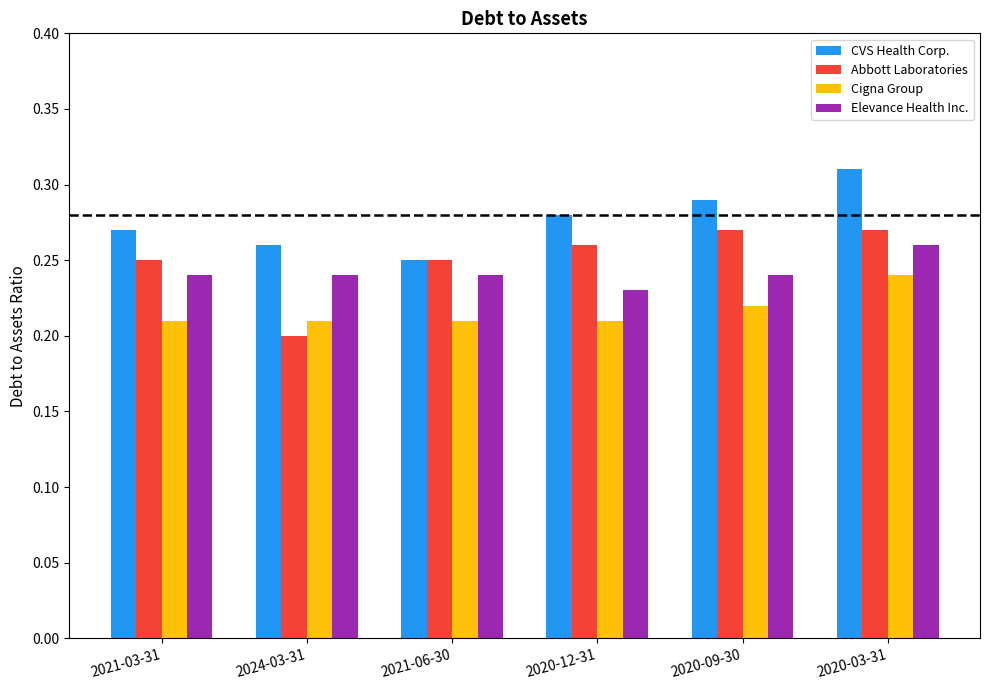

Count the Abbott Laboratories values in the range 0 to 1.

6